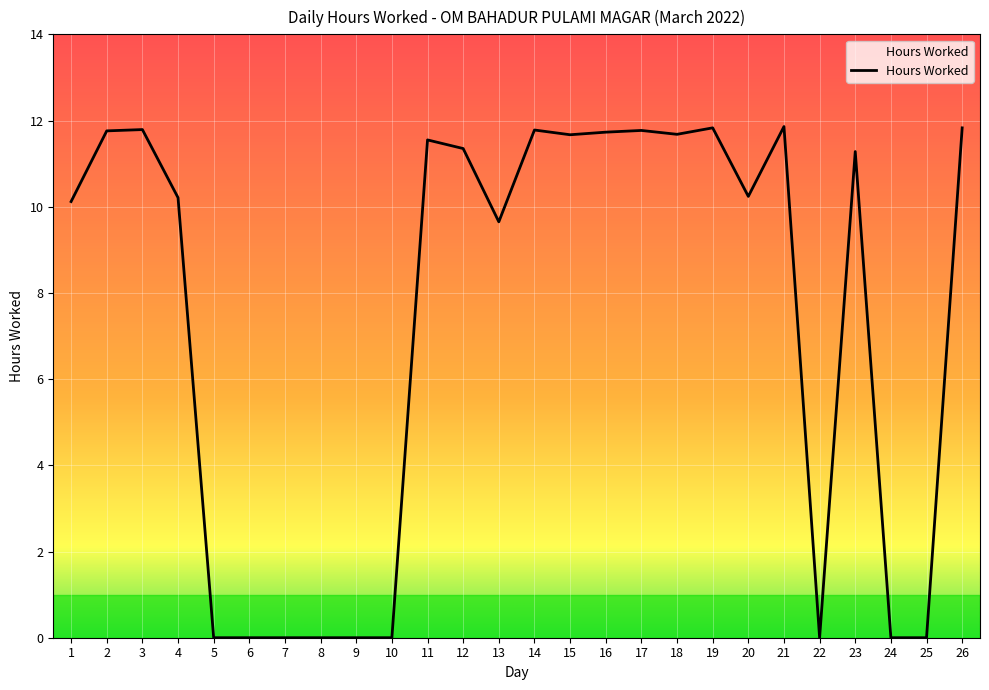

Where is the data nearest to the value 5?

13